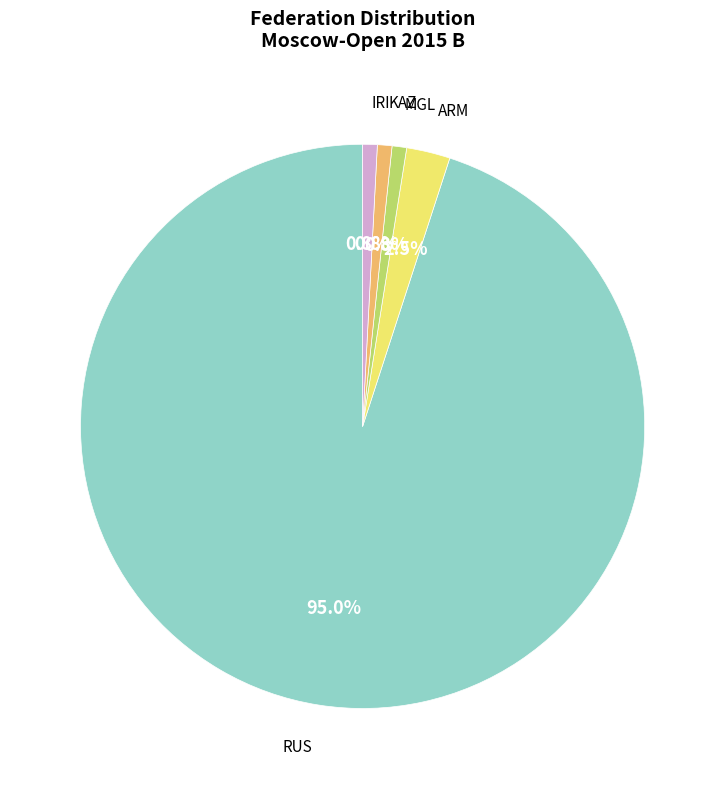

Does any single category account for the majority?

Yes